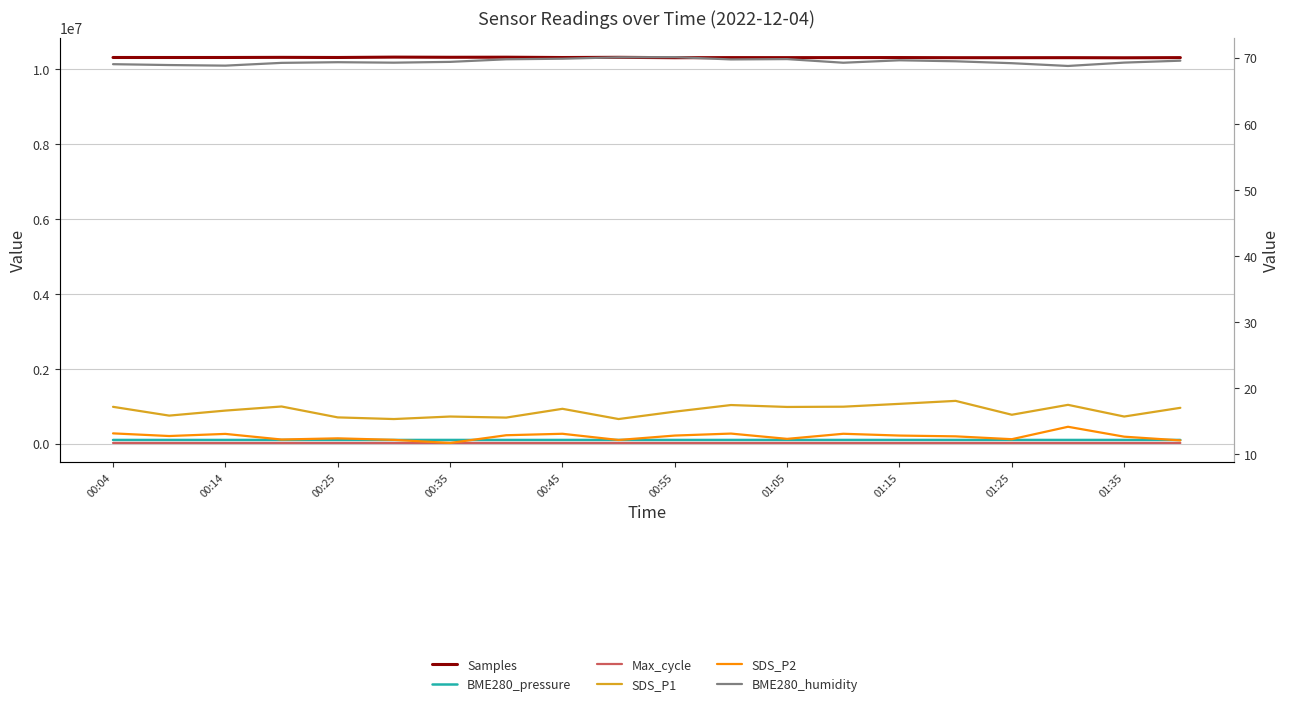

Which series has the widest spread of values?

Samples